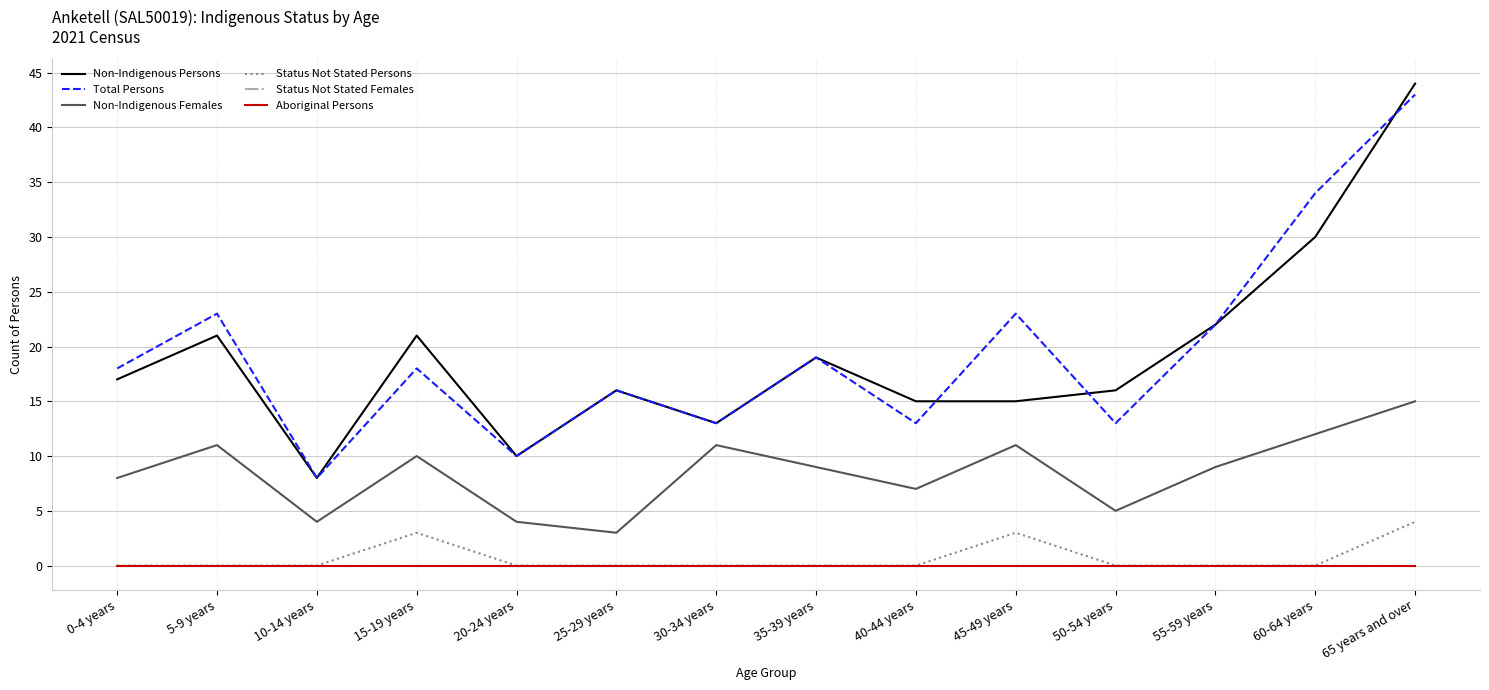

Rank the series at 40-44 years from highest to lowest value.

Non-Indigenous Persons, Total Persons, Non-Indigenous Females, Status Not Stated Persons, Status Not Stated Females, Aboriginal Persons